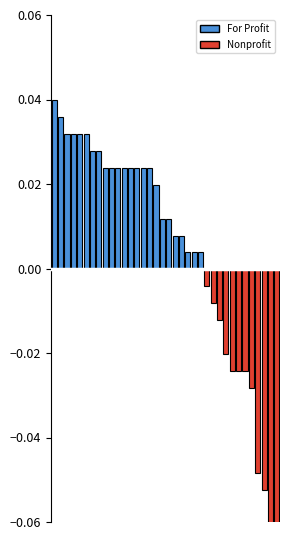

List the series in order of their peak value, lowest first.

Nonprofit, For Profit